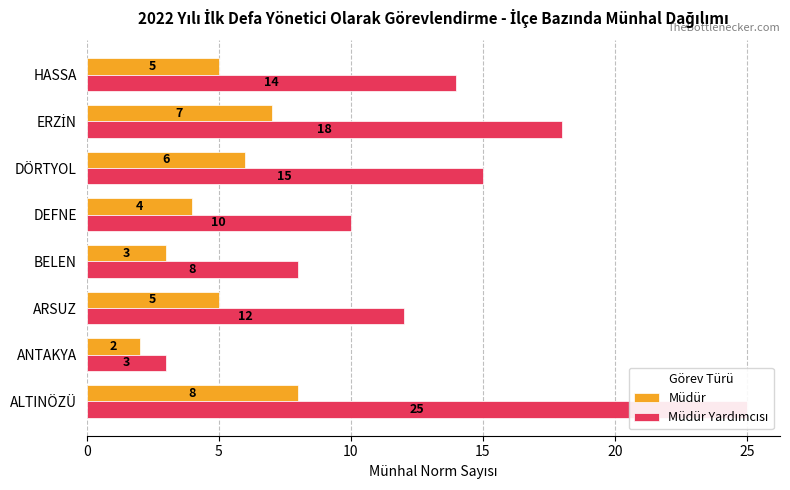

At DÖRTYOL, list the series in order from largest to smallest.

Müdür Yardımcısı, Müdür